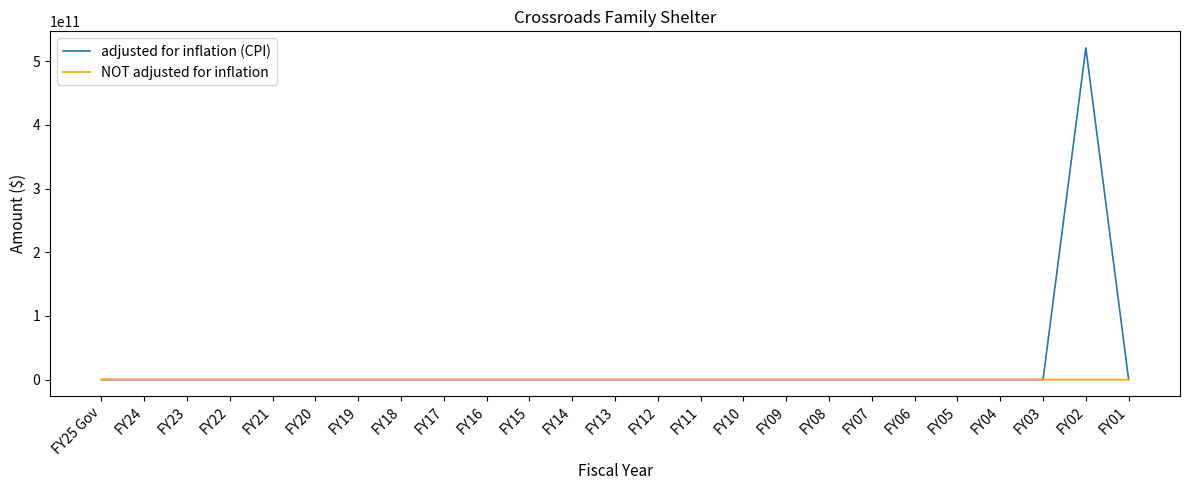

Which series has the widest spread of values?

adjusted for inflation (CPI)